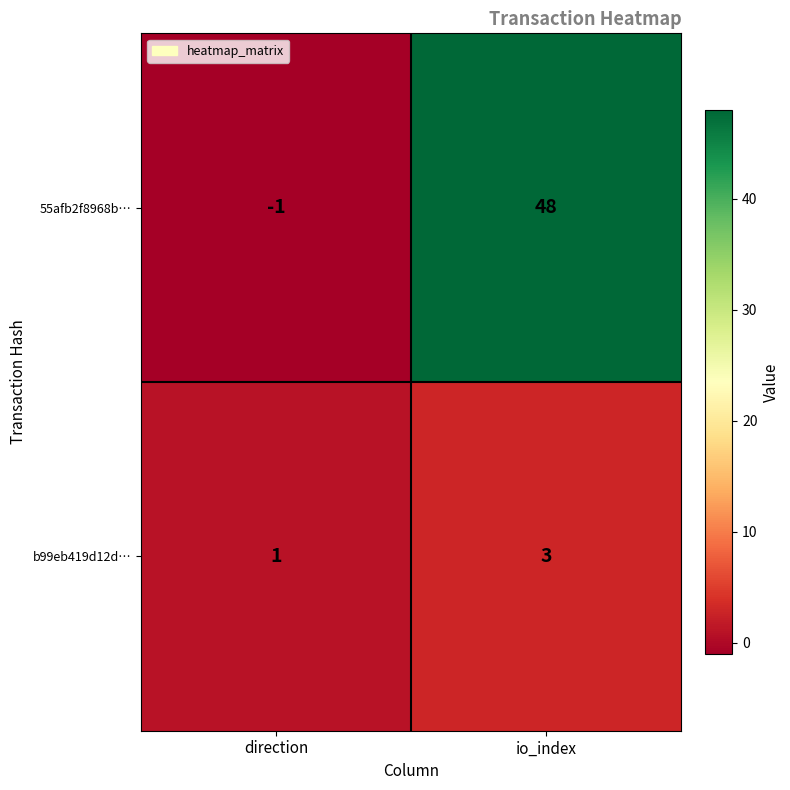

Which series has the largest total across all categories?

55afb2f8968b…